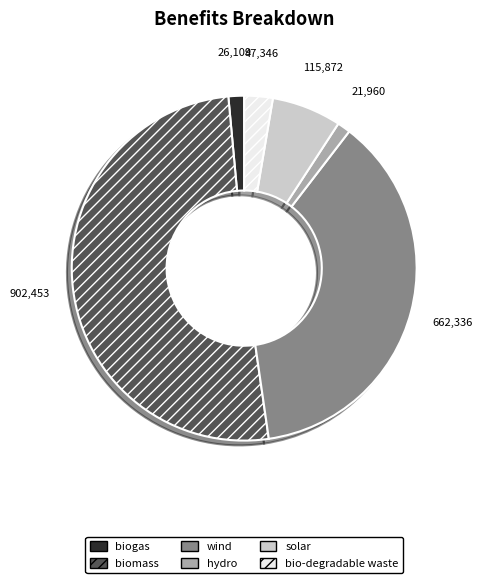

Is there any slice that represents more than half of the pie?

Yes